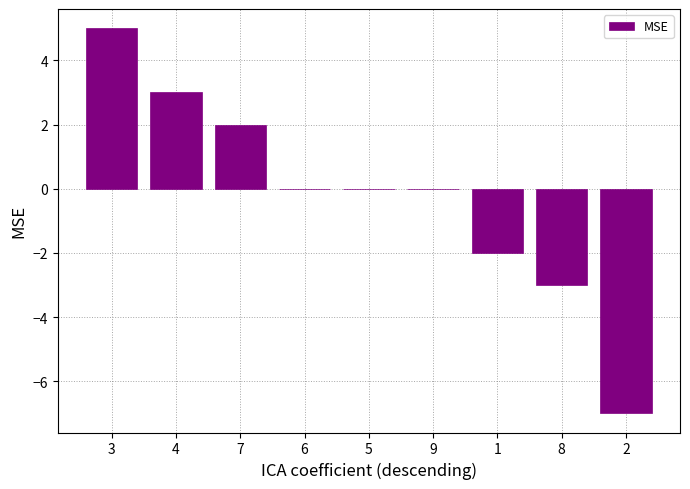

What is the change in value from 3 to 2?

-12